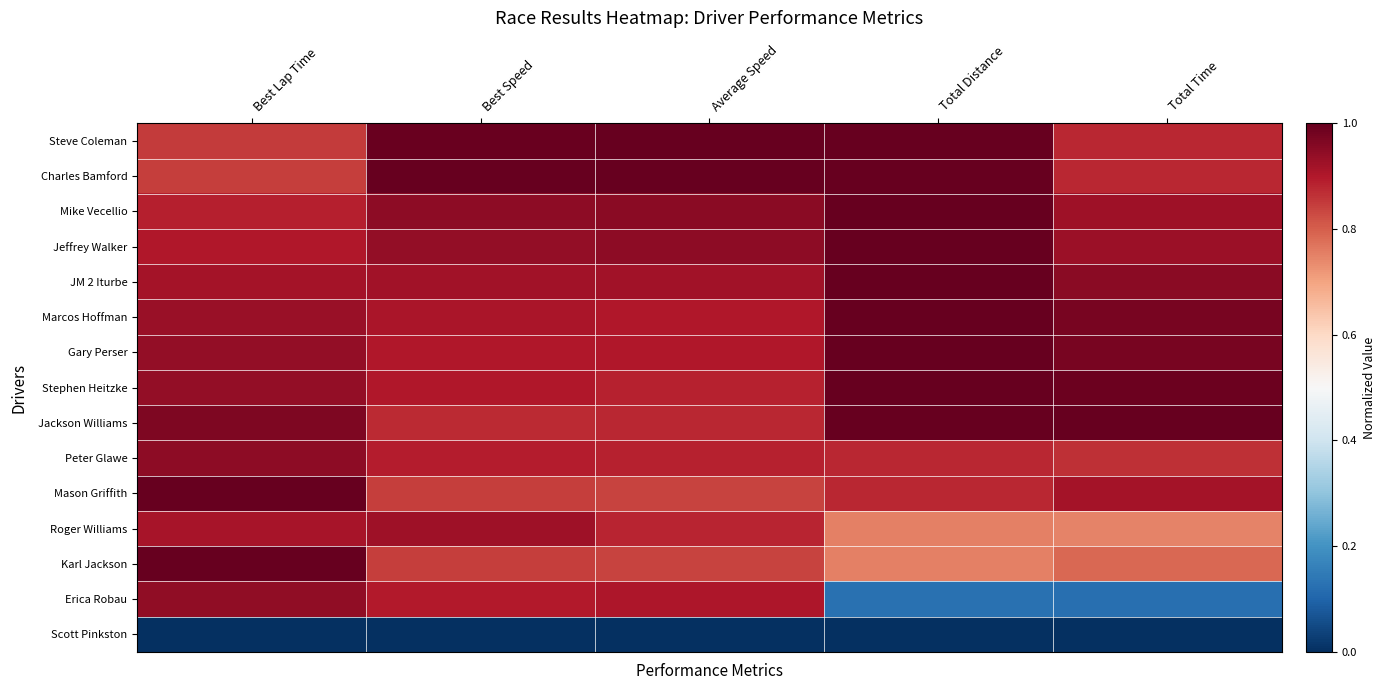

Count the number of data series in this chart.

15